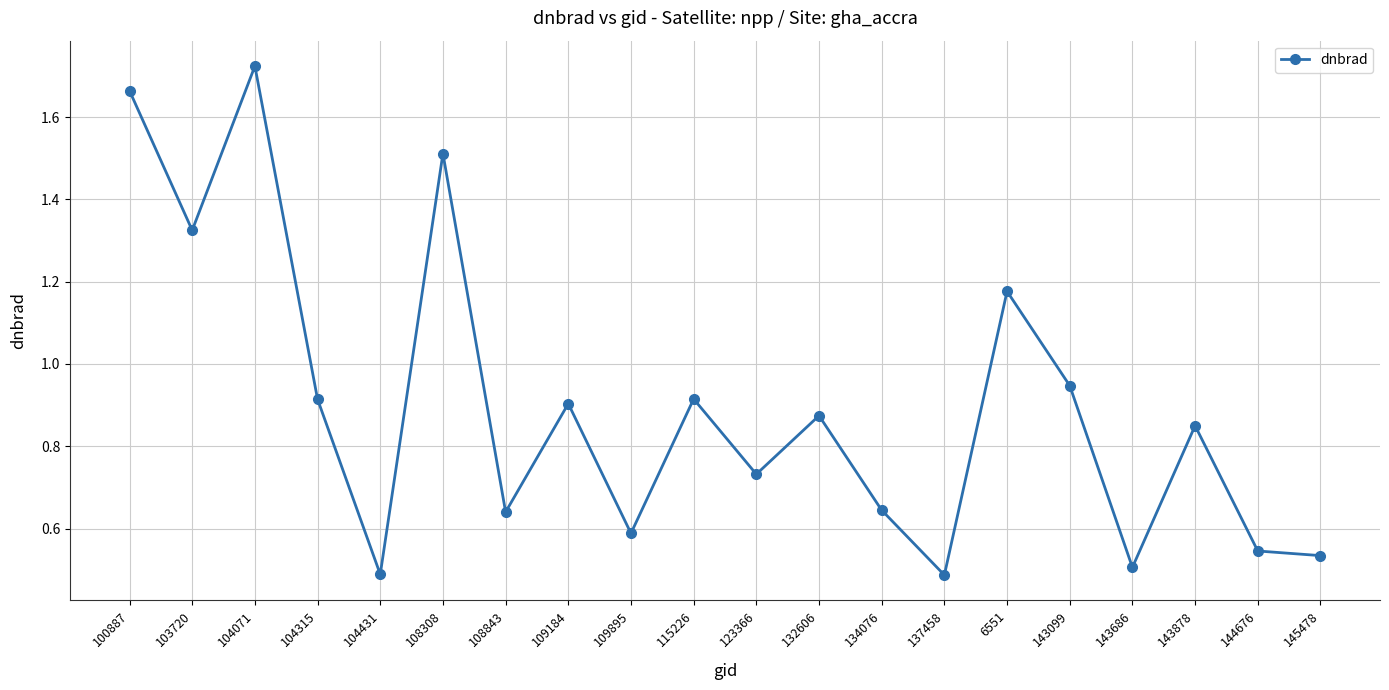

Does the chart display data point markers on the line(s)?

Yes